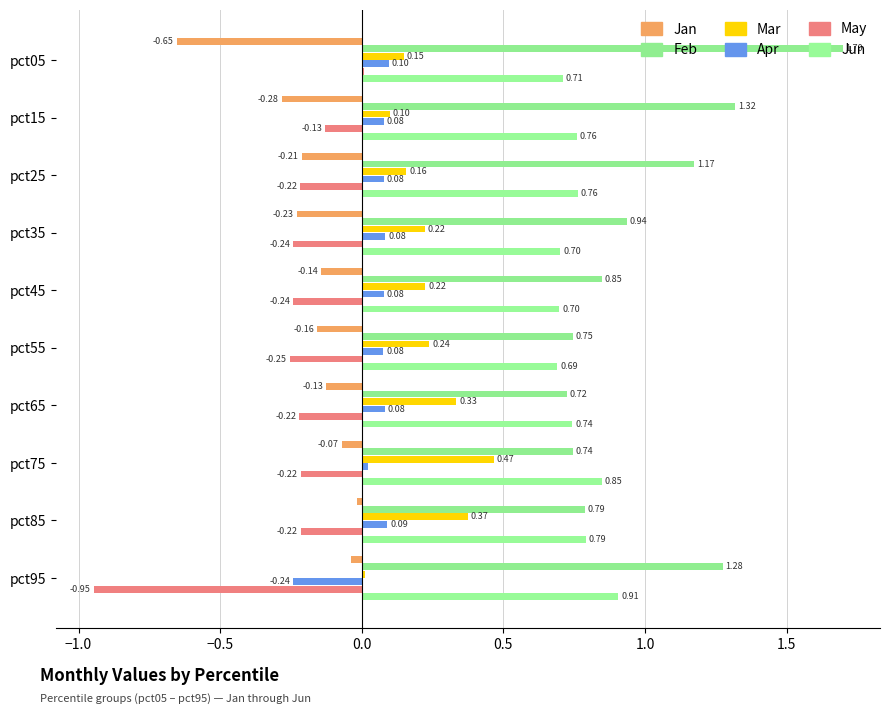

Reading left to right, extract all data points from this chart.

Jan: -0.7	-0.3	-0.2	-0.2	-0.1	-0.2	-0.1	-0.1	-0.0	-0.0
Feb: 1.7	1.3	1.2	0.9	0.8	0.7	0.7	0.7	0.8	1.3
Mar: 0.1	0.1	0.2	0.2	0.2	0.2	0.3	0.5	0.4	0.0
Apr: 0.1	0.1	0.1	0.1	0.1	0.1	0.1	0.0	0.1	-0.2
May: 0.0	-0.1	-0.2	-0.2	-0.2	-0.3	-0.2	-0.2	-0.2	-0.9
Jun: 0.7	0.8	0.8	0.7	0.7	0.7	0.7	0.8	0.8	0.9